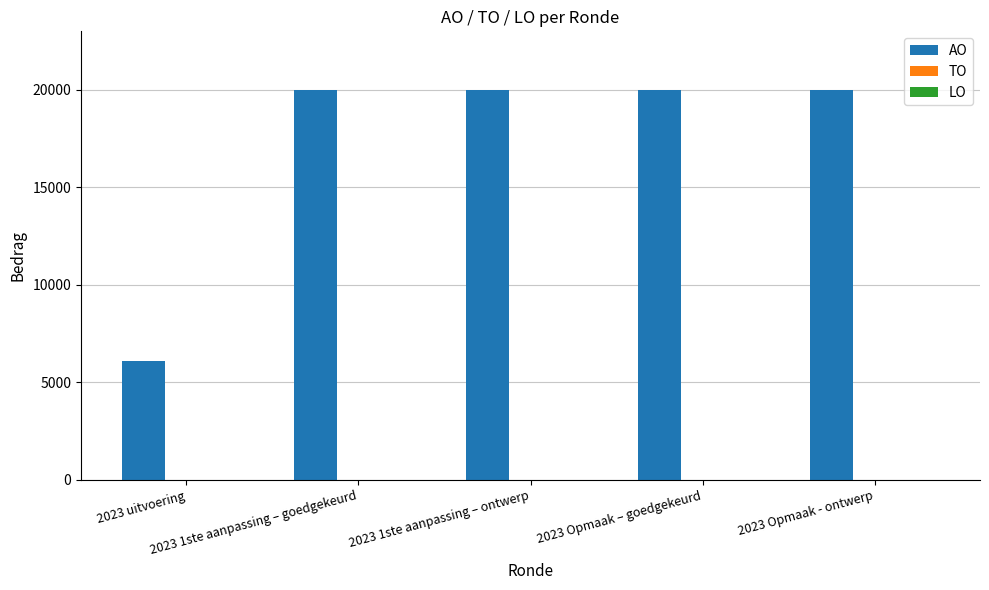

What is the value of the 1st bar from the left?

6089